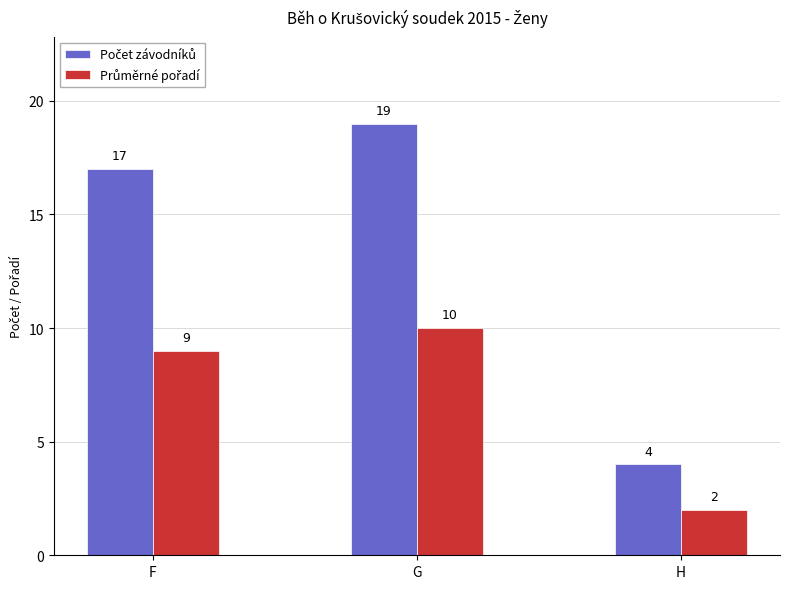

What is the spread (max minus min) of values at F?

8